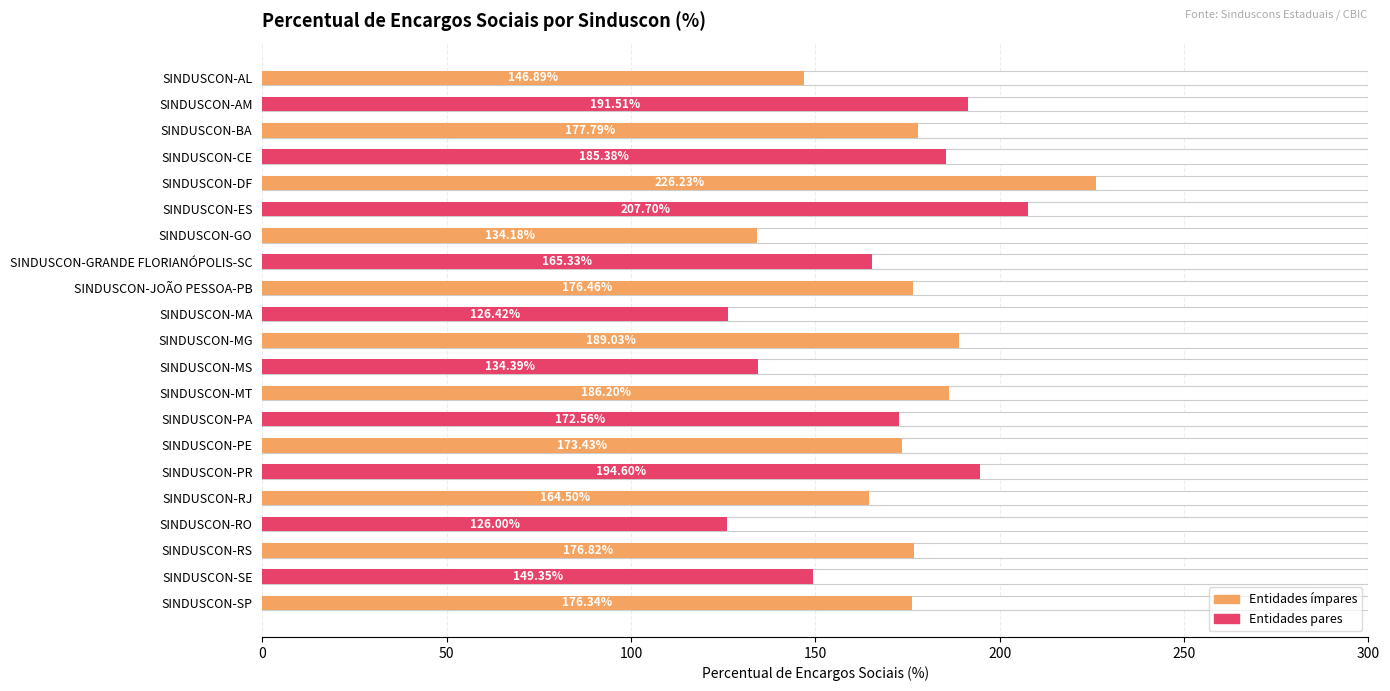

What is the maximum value shown in the chart?

226.2